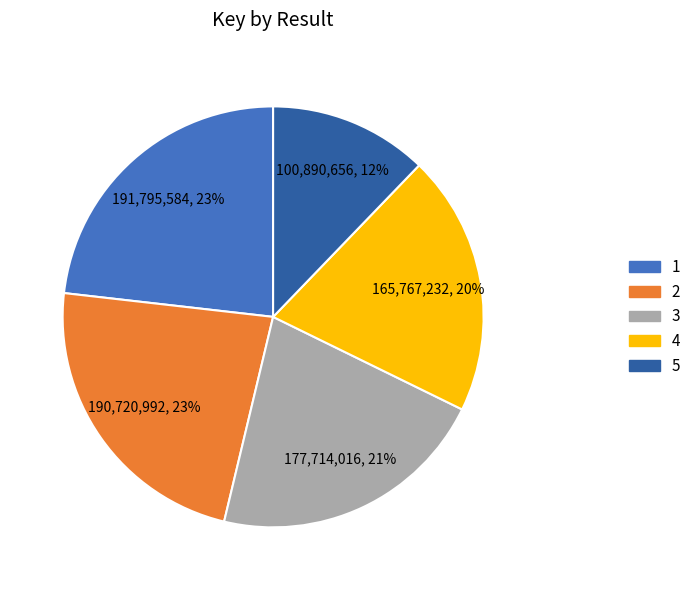

True or false: 5 accounts for 1% of the total.

False